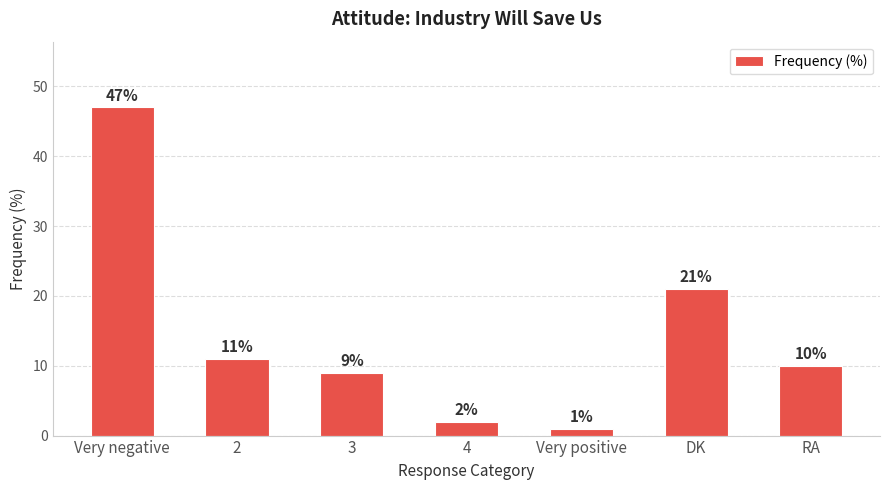

What position from the right is Very positive?

3